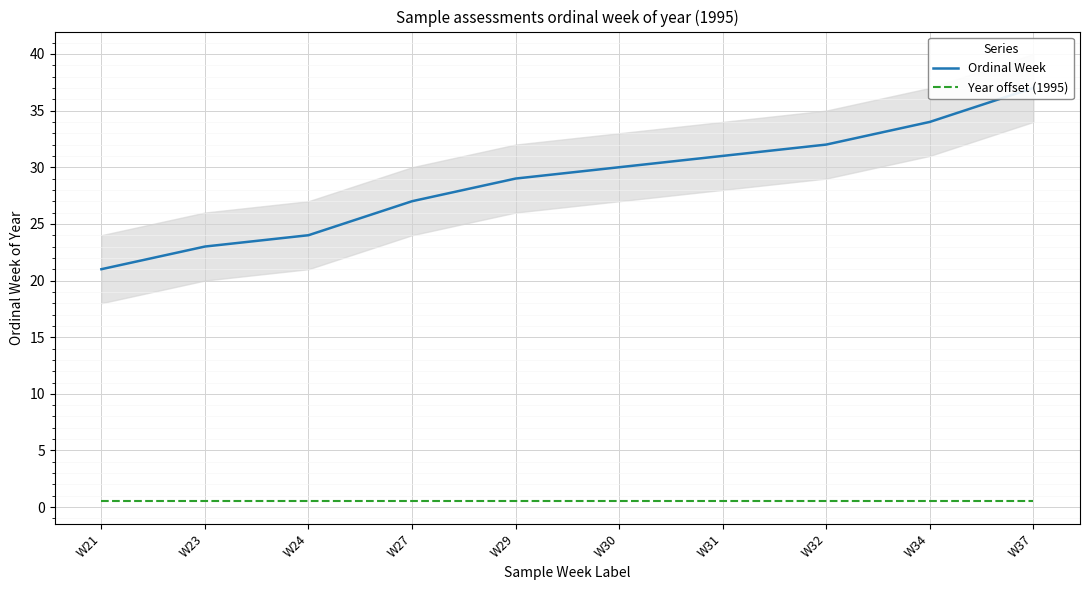

Does the chart display data point markers on the line(s)?

No